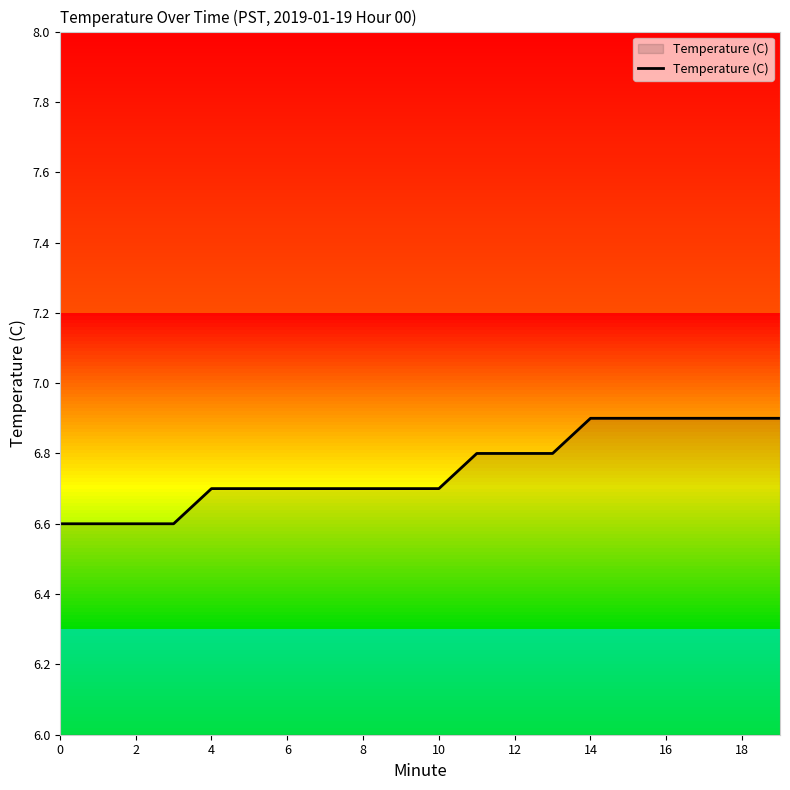

Count the values in the range 6 to 7.

20